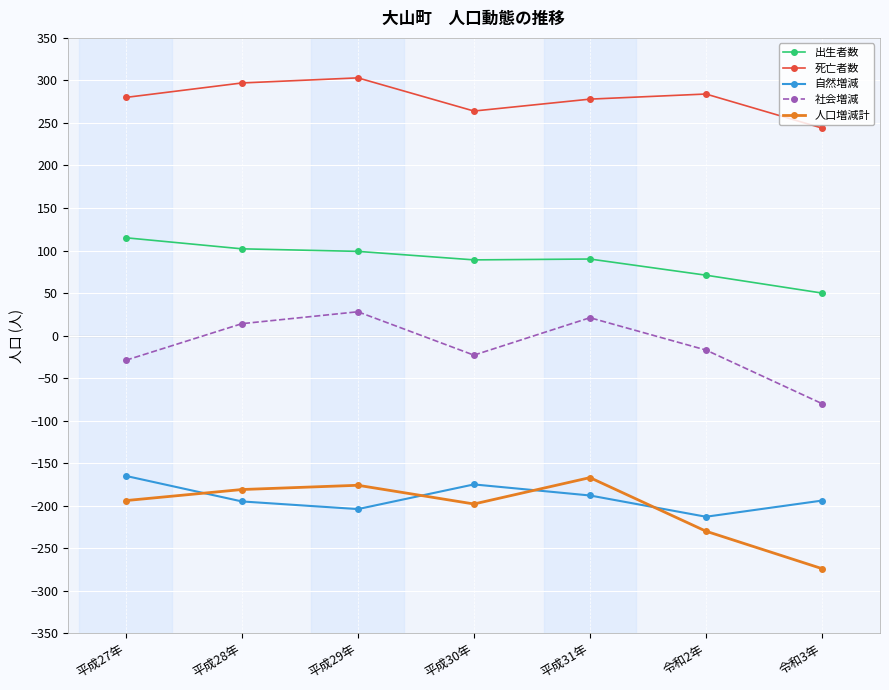

What are all the series names shown in the legend?

出生者数, 死亡者数, 自然増減, 社会増減, 人口増減計